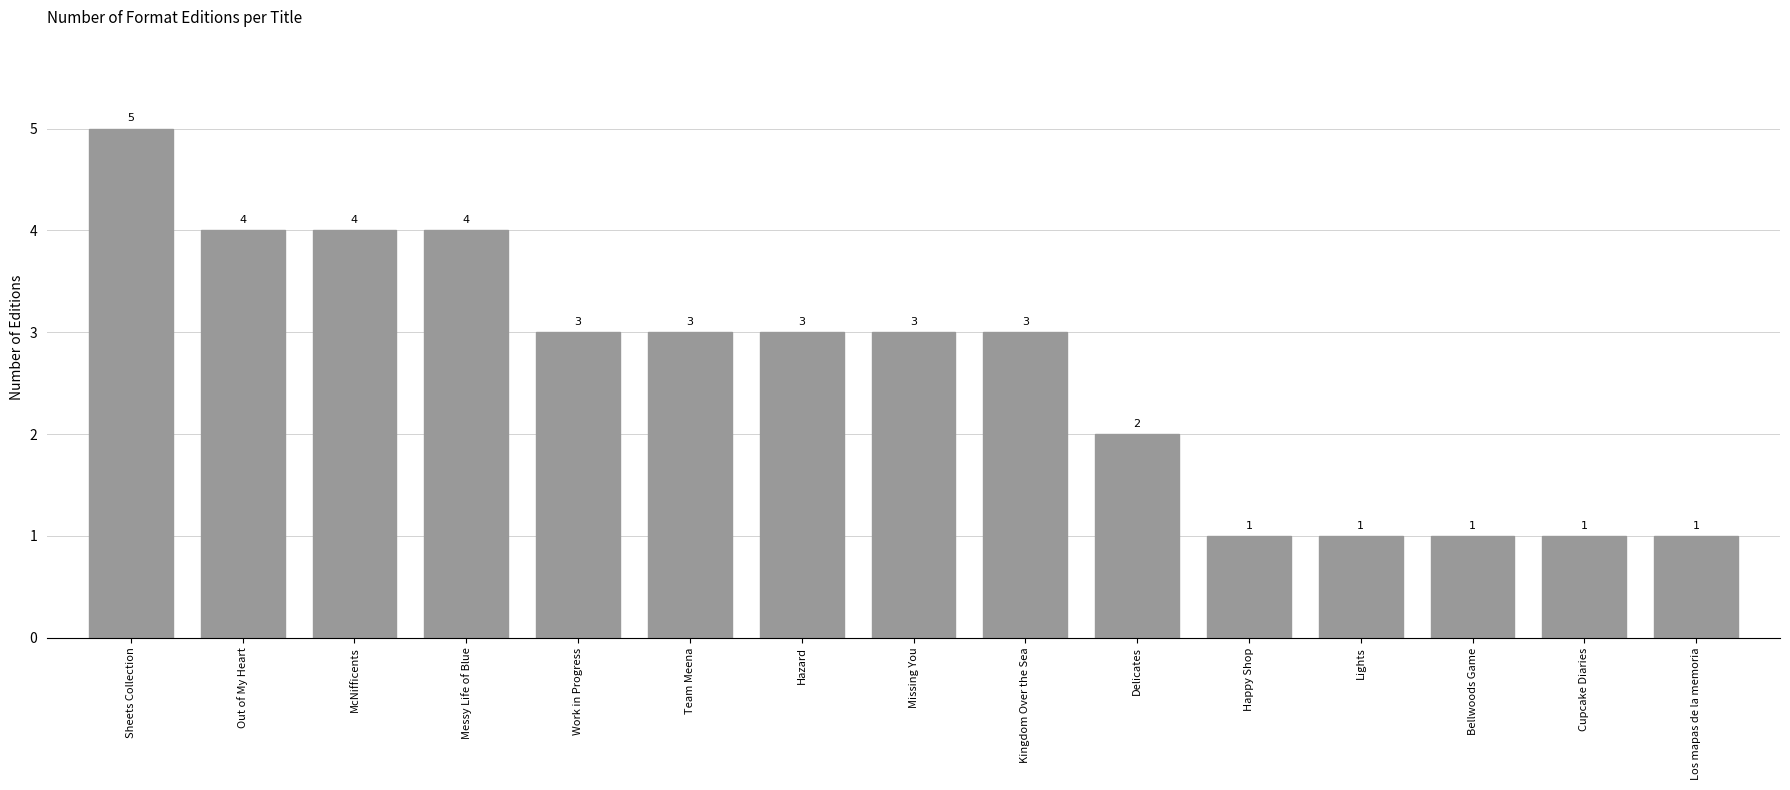

What is the maximum value shown in the chart?

5